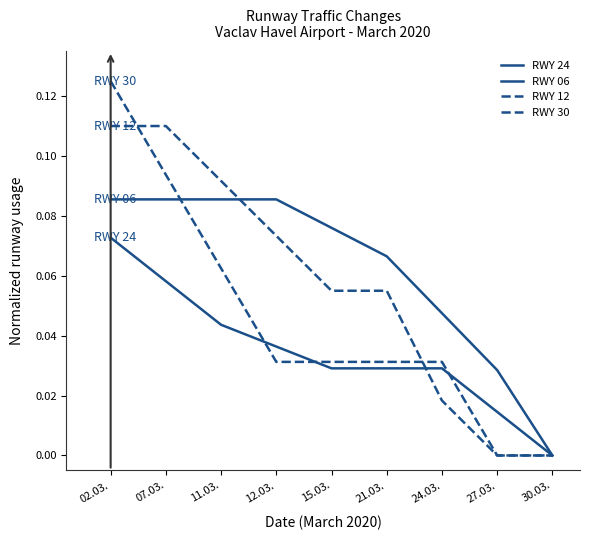

Does the chart display data point markers on the line(s)?

No